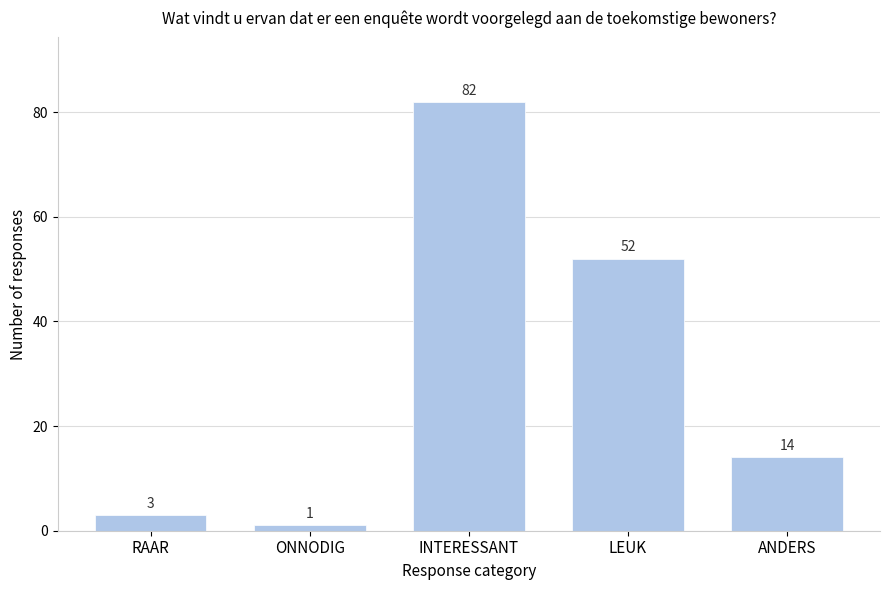

Reading left to right, what are all the values shown in this chart?

3	1	82	52	14